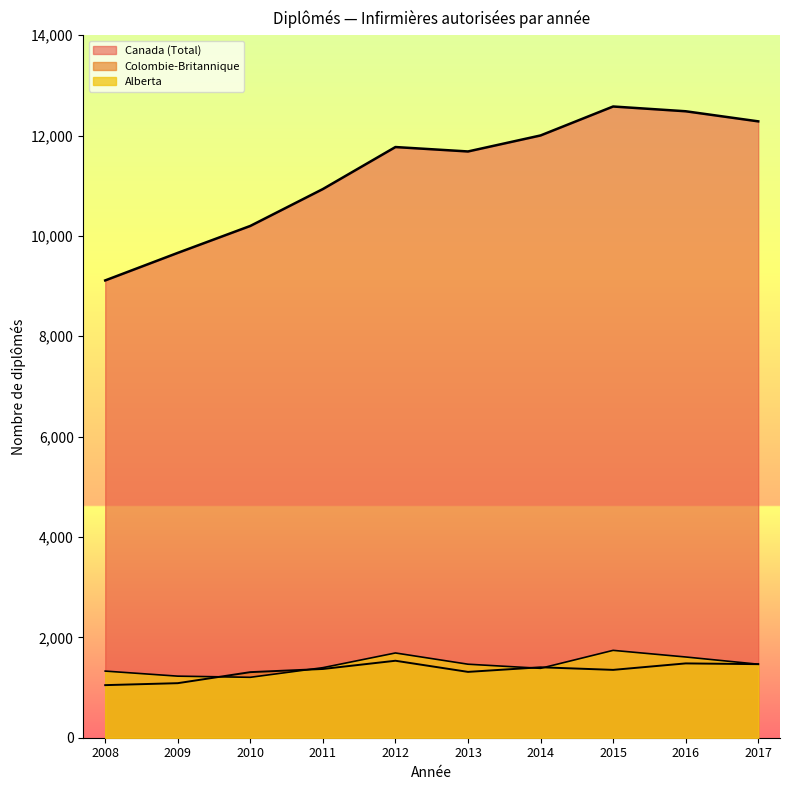

True or false: Colombie-Britannique and Canada (Total) intersect in this chart.

False